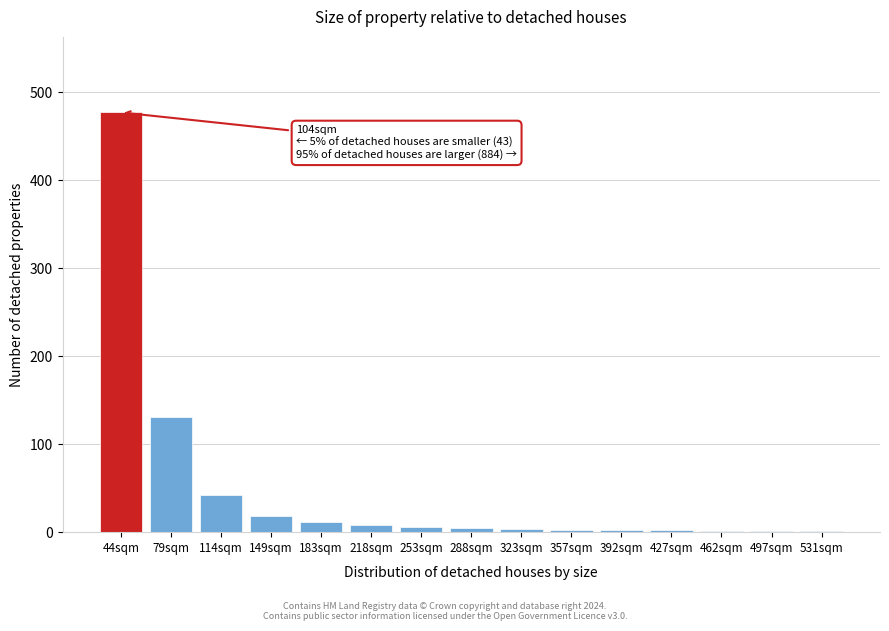

What is the sum of all values?

713